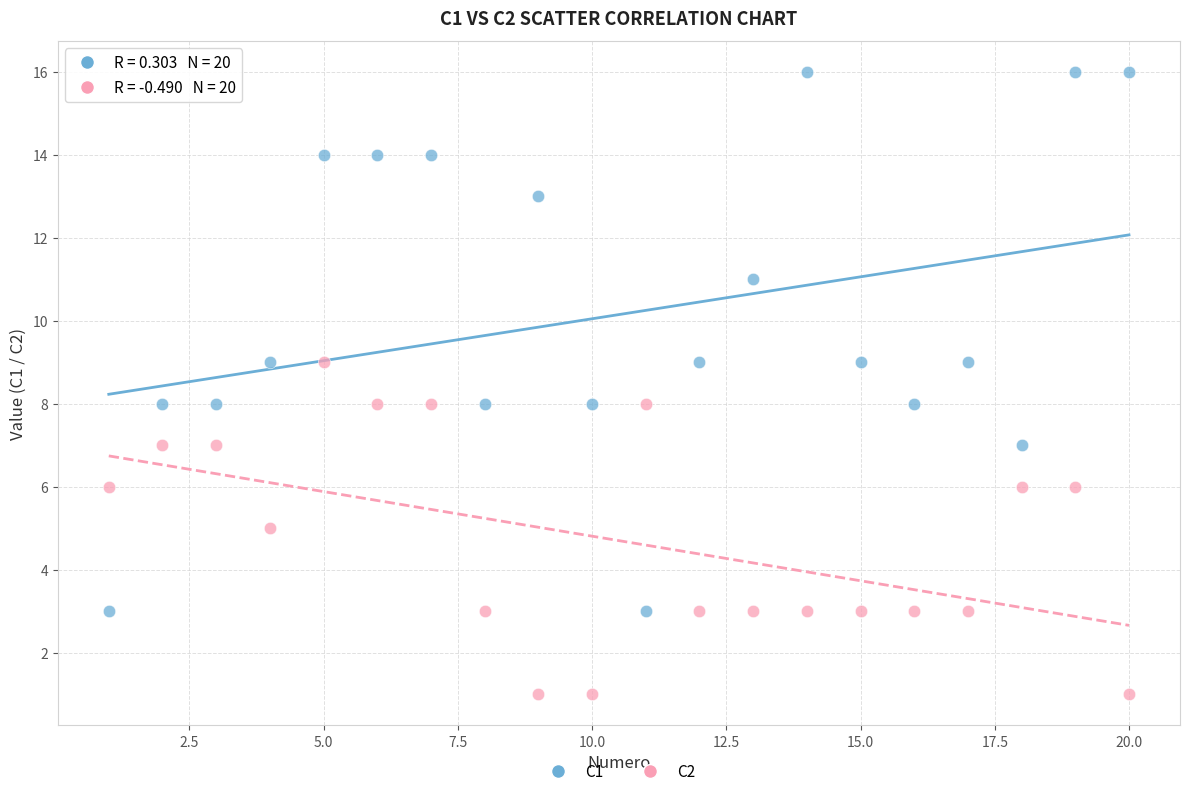

Across all data points, what is the range of Y values (max minus min)?

15